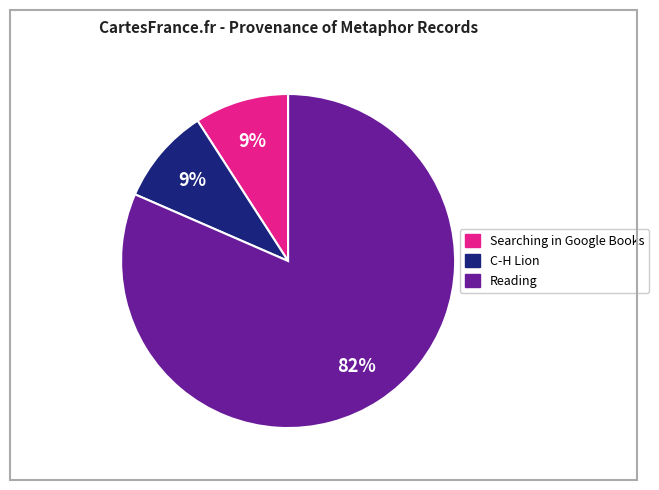

Is there a majority slice in this chart?

Yes